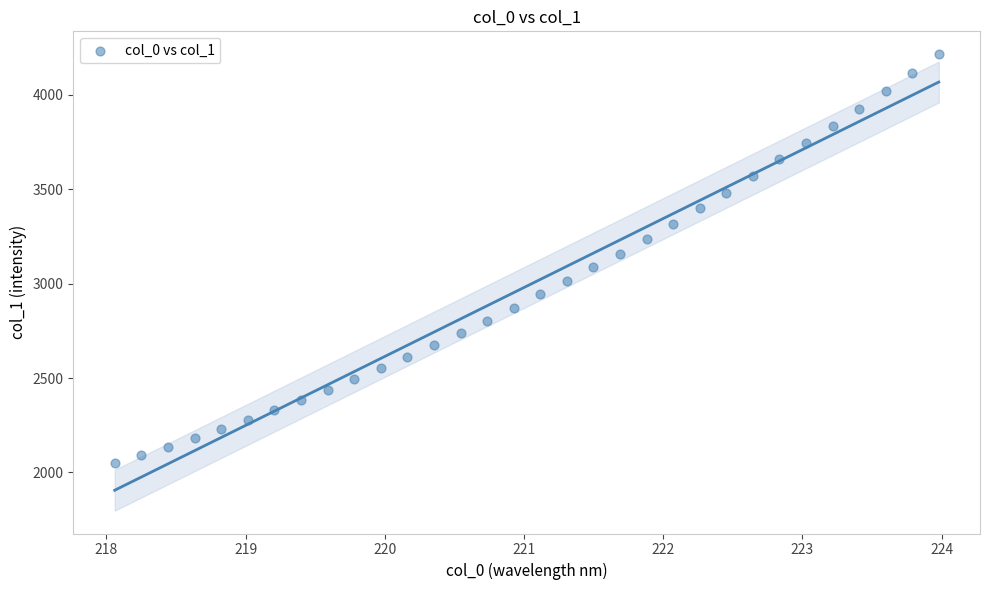

What is the range of Y values (max minus min)?

2167.1